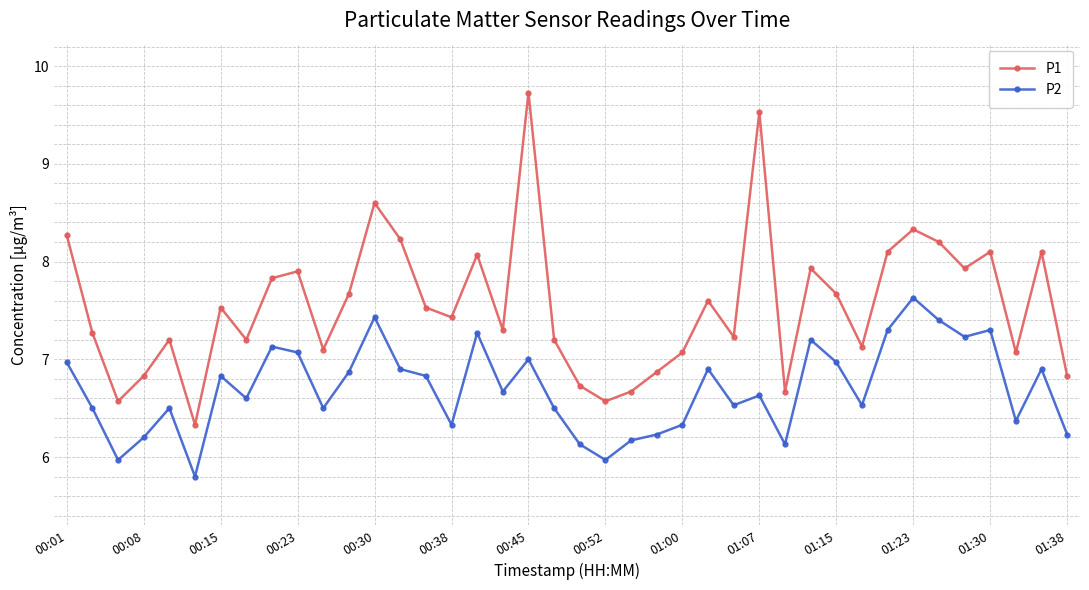

What is the sum of all P1 values?

302.1